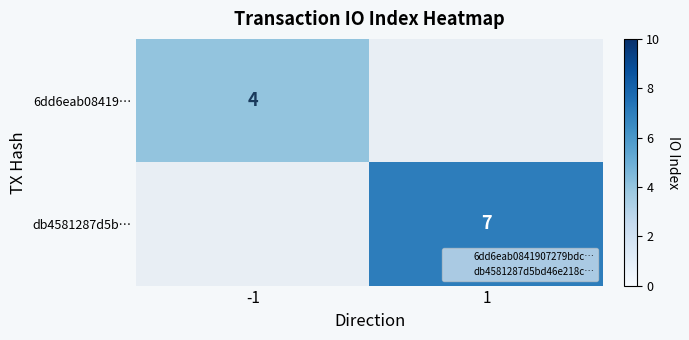

Is the value of 6dd6eab08419… at -1 greater than the value of db4581287d5b… at -1?

Yes